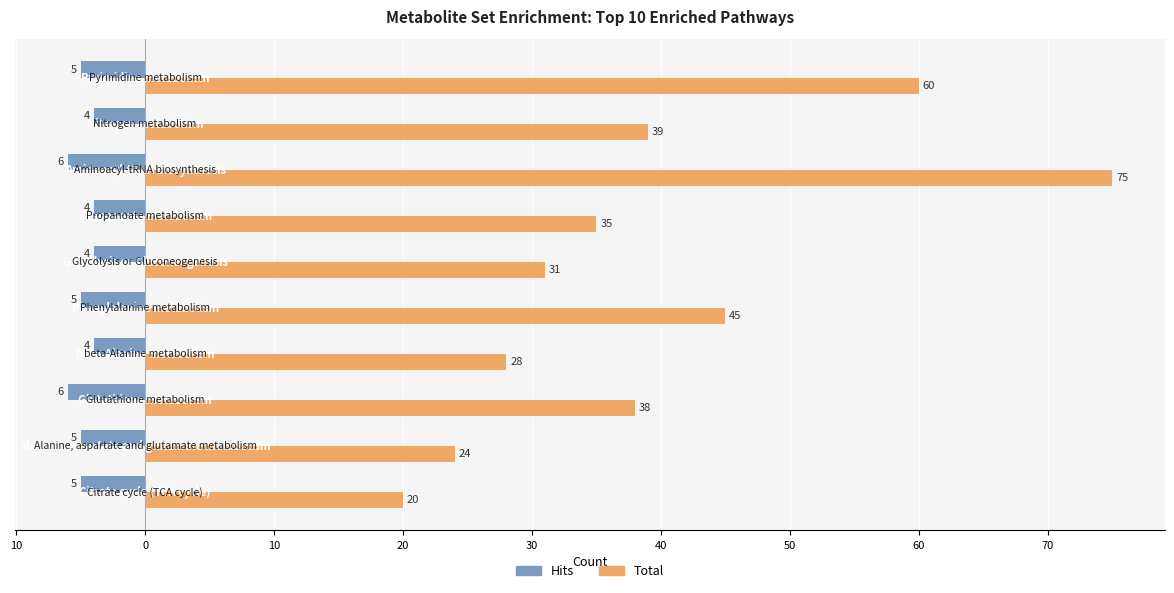

Reading left to right, what are all the values shown in this chart?

Hits: 20=-5	10=-5	0=-6	10=-4	20=-5	30=-4	40=-4	50=-6	60=-4	70=-5
Total: 20=20	10=24	0=38	10=28	20=45	30=31	40=35	50=75	60=39	70=60